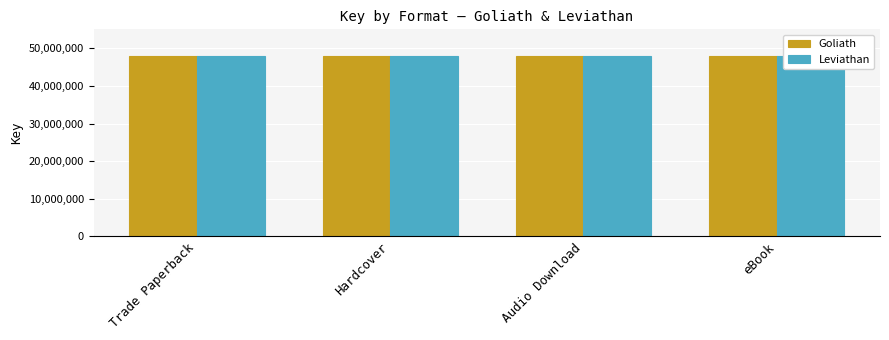

At which label does Leviathan reach its minimum?

Trade Paperback